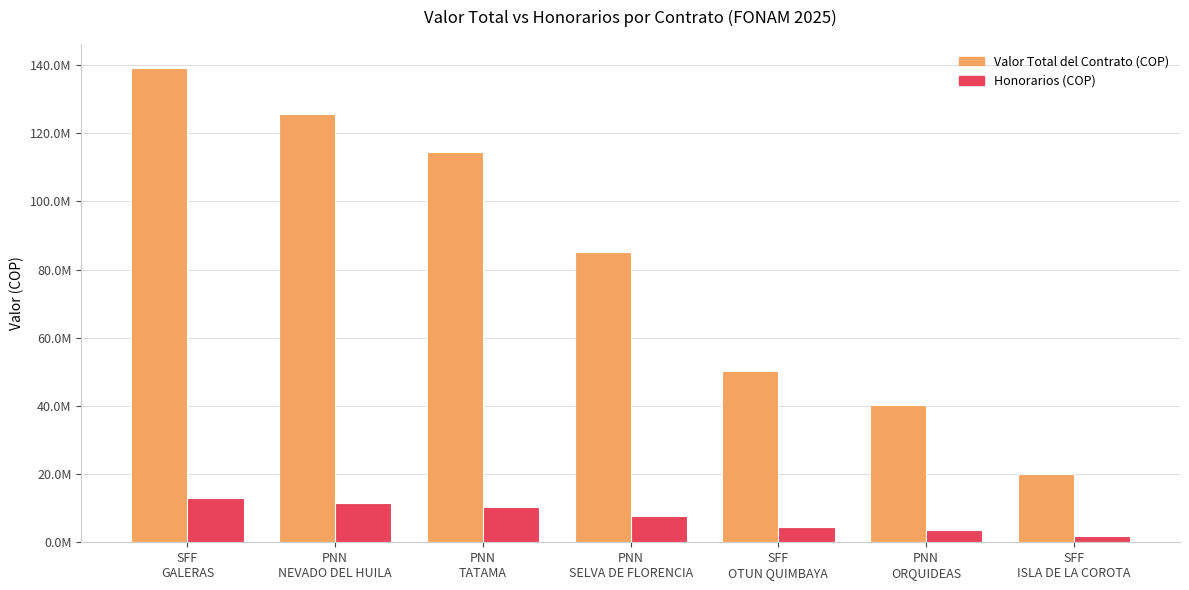

Are the bars grouped side by side (vs. stacked)?

Yes